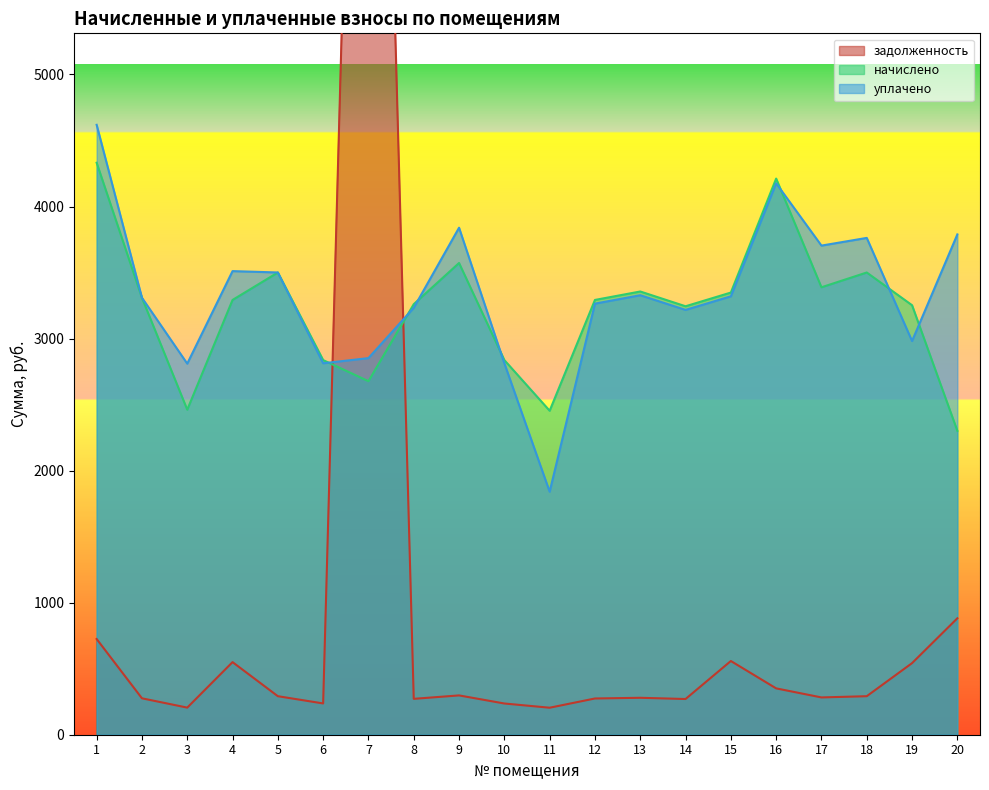

The value of задолженность at 4 is 549.9. True or false?

True